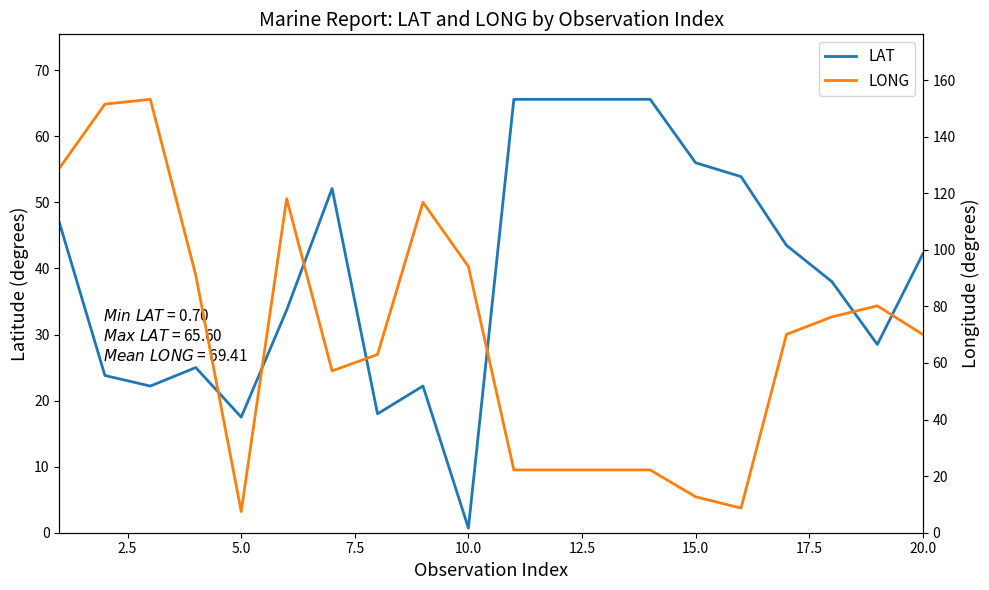

How many values in the LONG series exceed 70?

11